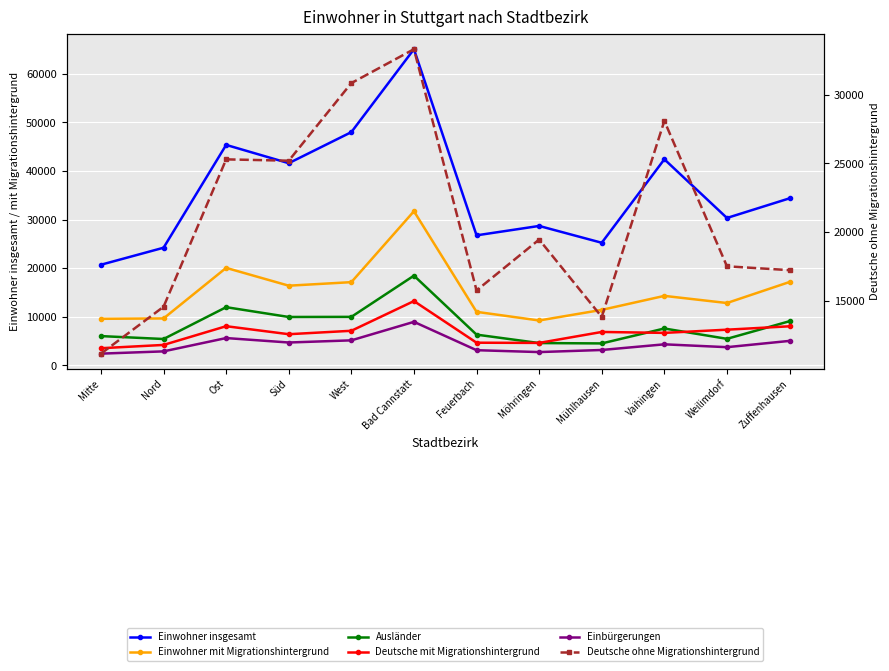

In Einwohner insgesamt, how many points are higher than both neighbors (excluding endpoints)?

4